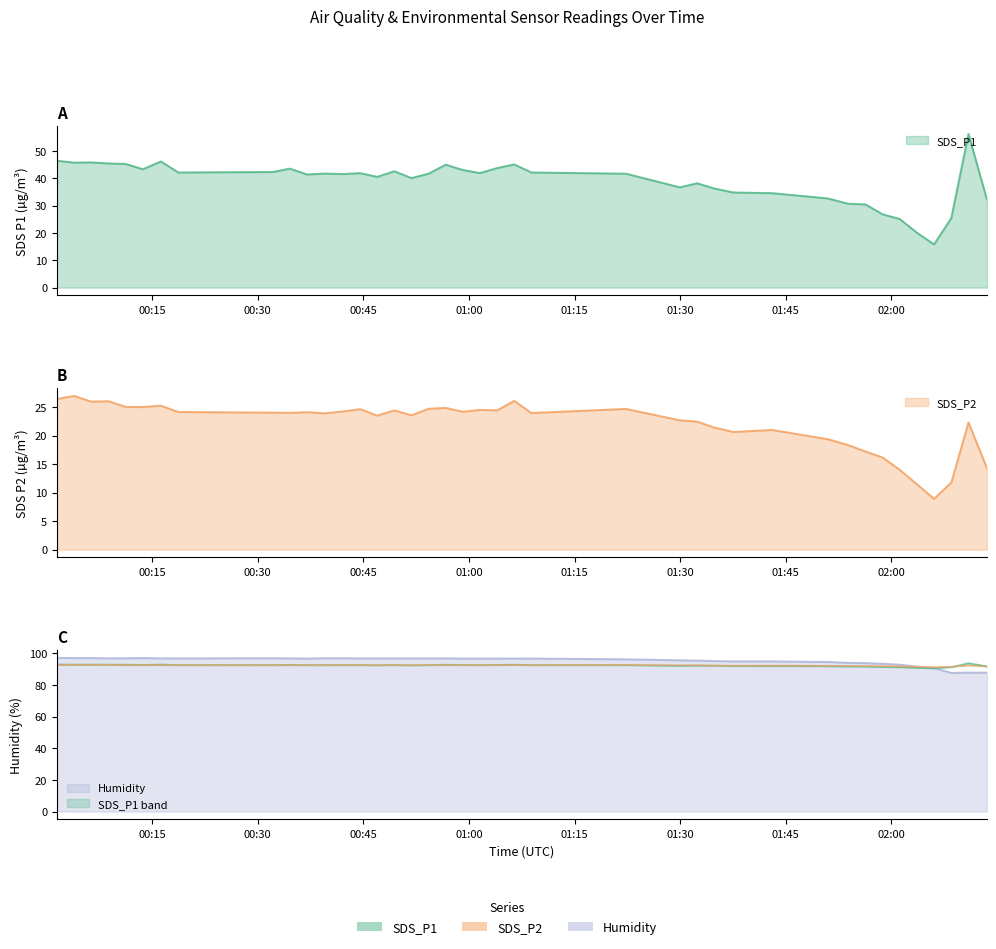

How many lines are shown in the chart?

3